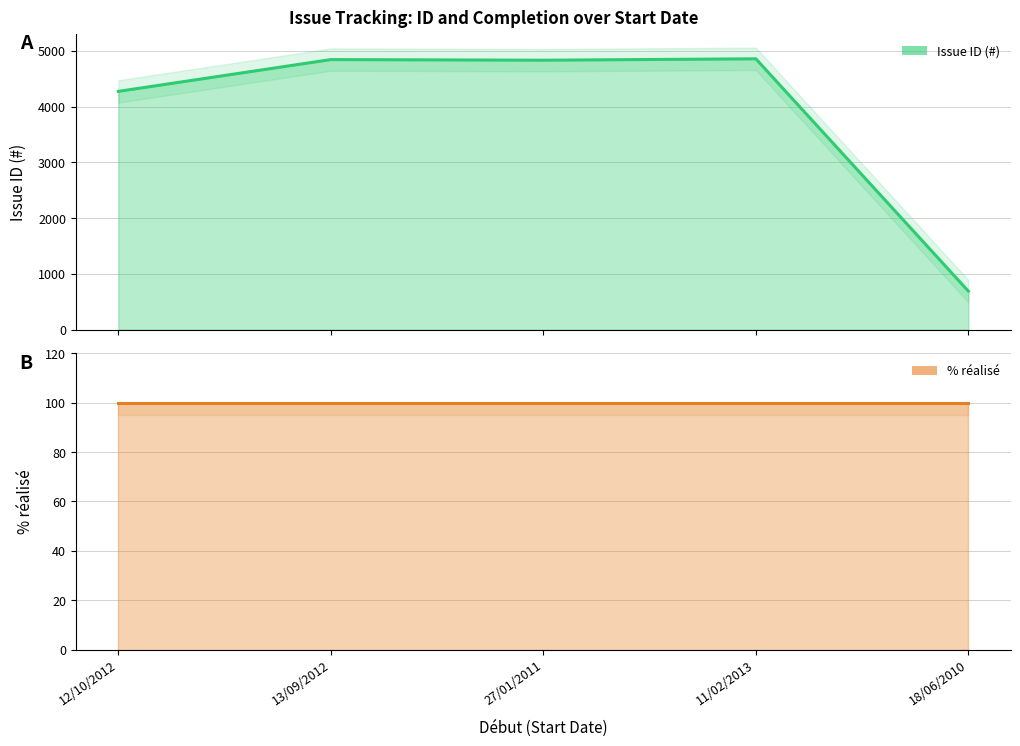

Reading right to left, what are all the values shown in this chart?

Issue ID (#): 18/06/2010=692	11/02/2013=4858	27/01/2011=4833	13/09/2012=4844	12/10/2012=4274
% réalisé: 18/06/2010=100	11/02/2013=100	27/01/2011=100	13/09/2012=100	12/10/2012=100